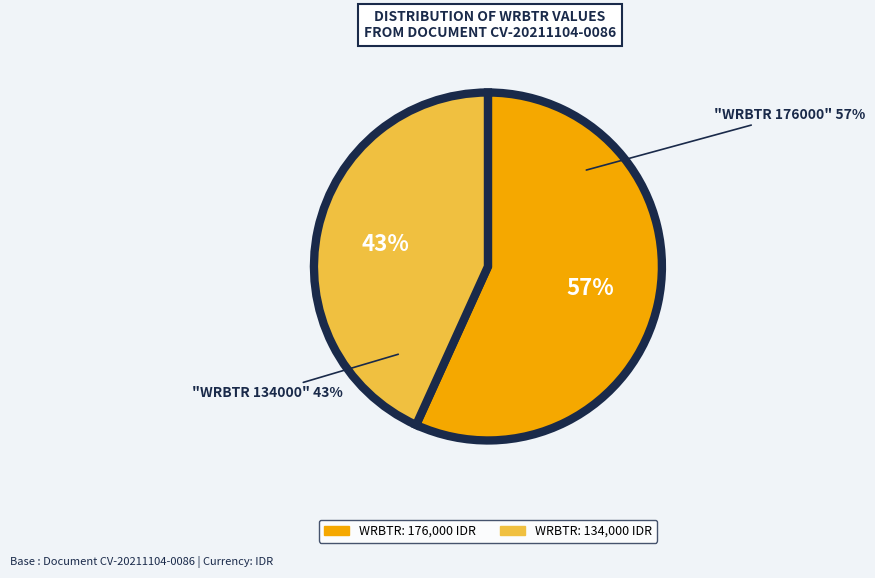

What portion of the pie excludes 176000?

43.2%